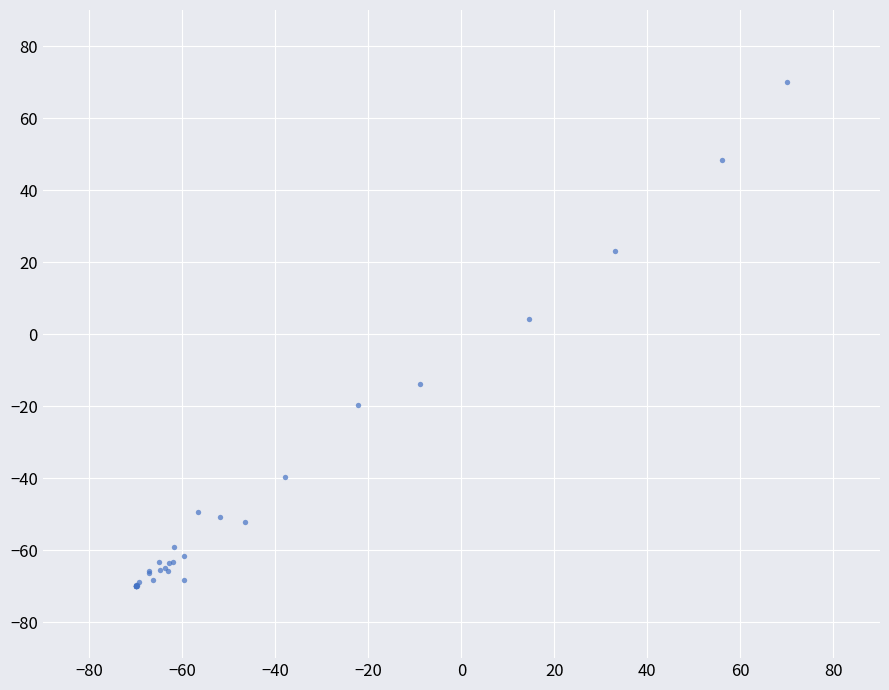

What Y value in the scatter plot is closest to 0?

4.1